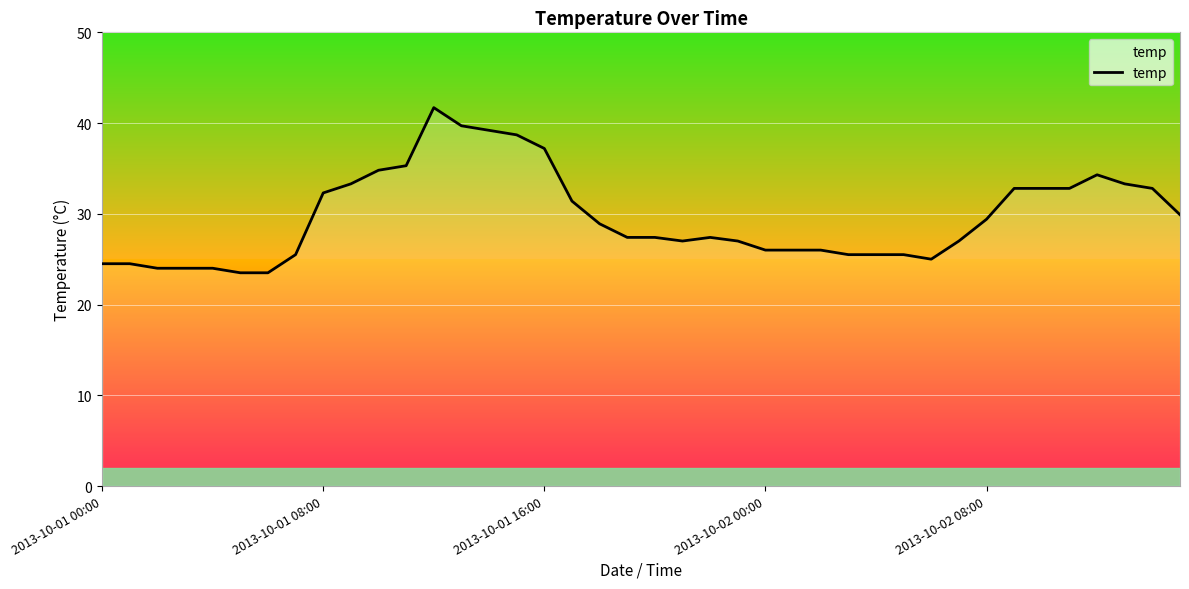

What is the smallest value displayed?

23.5